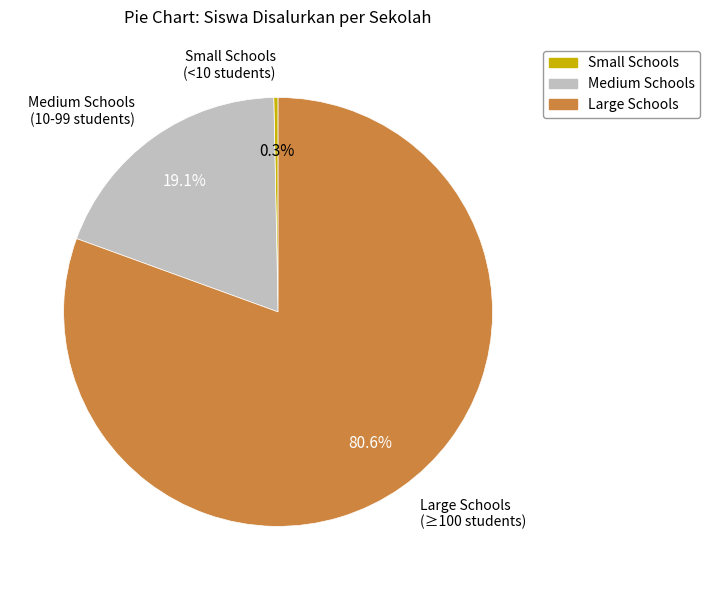

Which has a higher value, Small Schools or Large Schools?

Large Schools